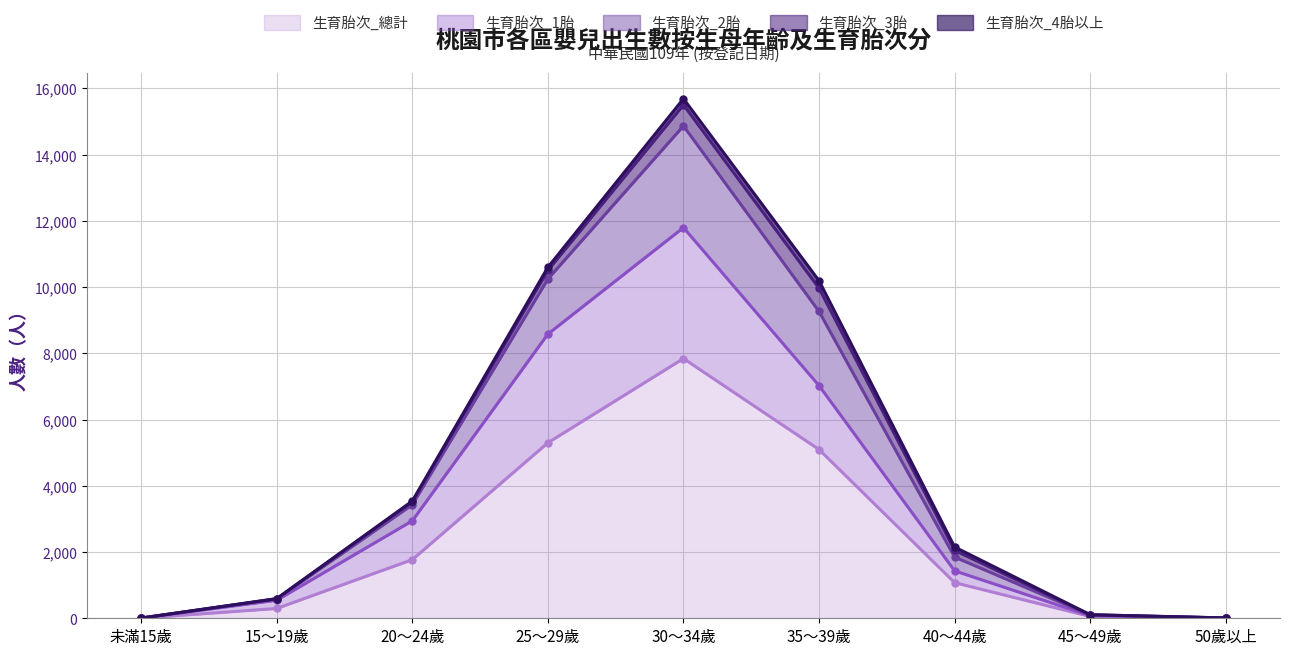

How many values in the 生育胎次_總計 series exceed 1076?

4